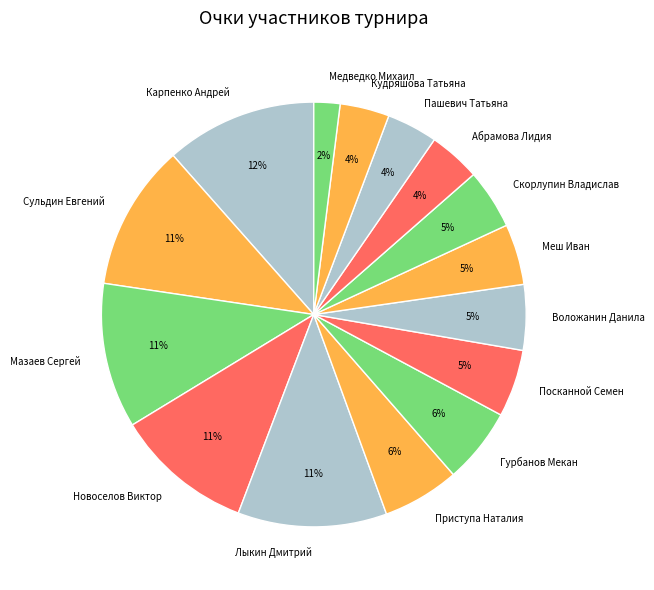

True or false: Новоселов Виктор accounts for 17% of the total.

False